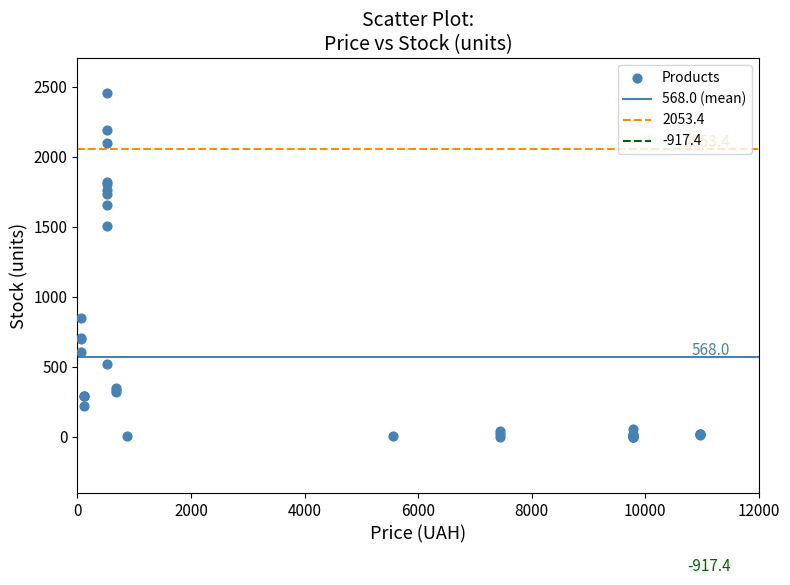

What Y value in the scatter plot is closest to 1228?

1508